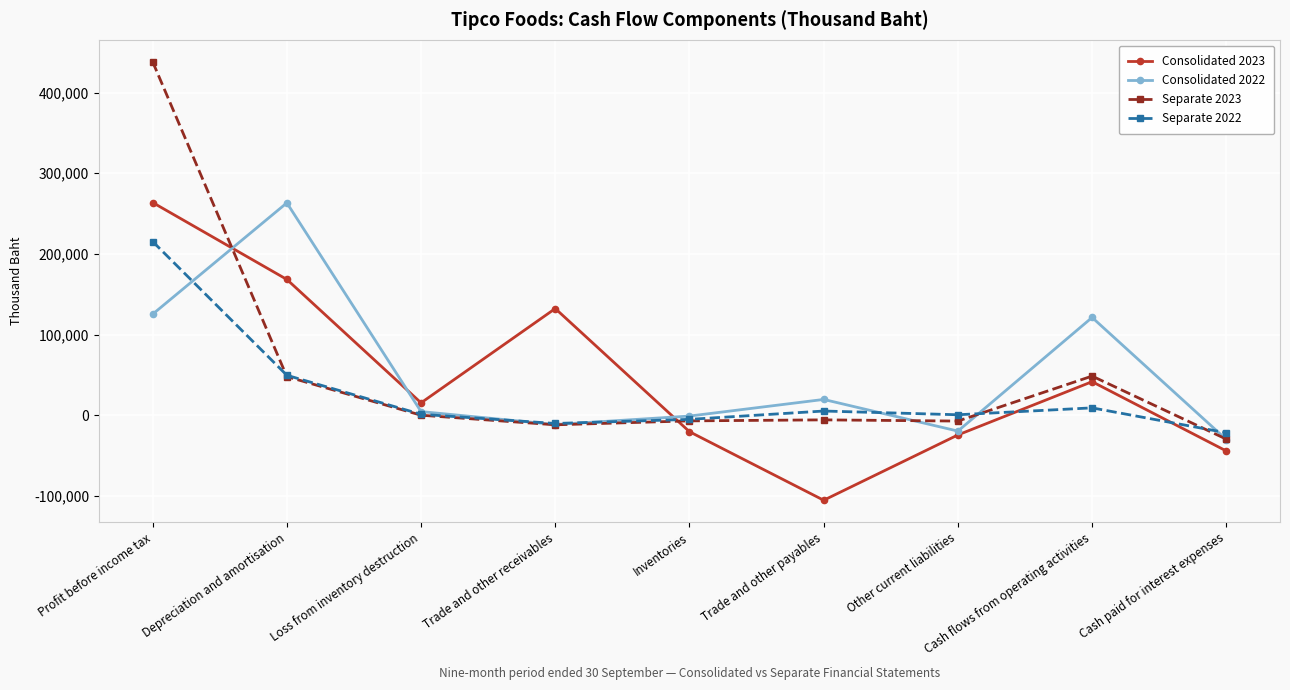

Which category has the lowest value across all series?

Trade and other payables